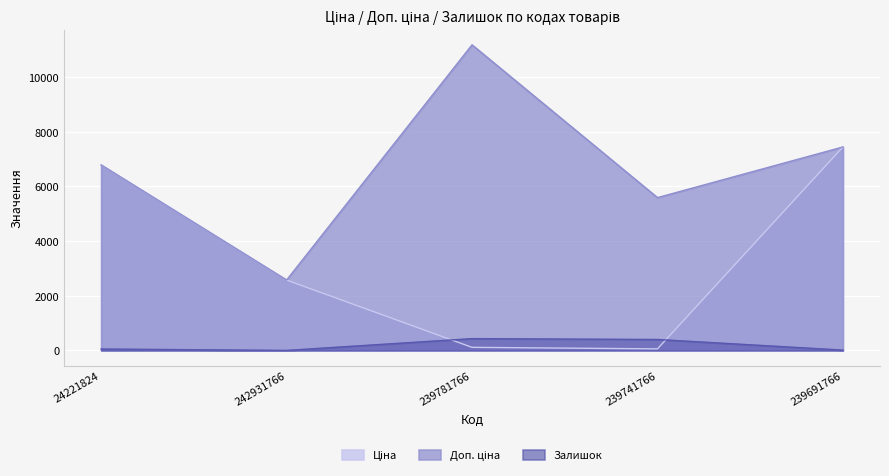

What is the label of the 4th point from the right?

242931766